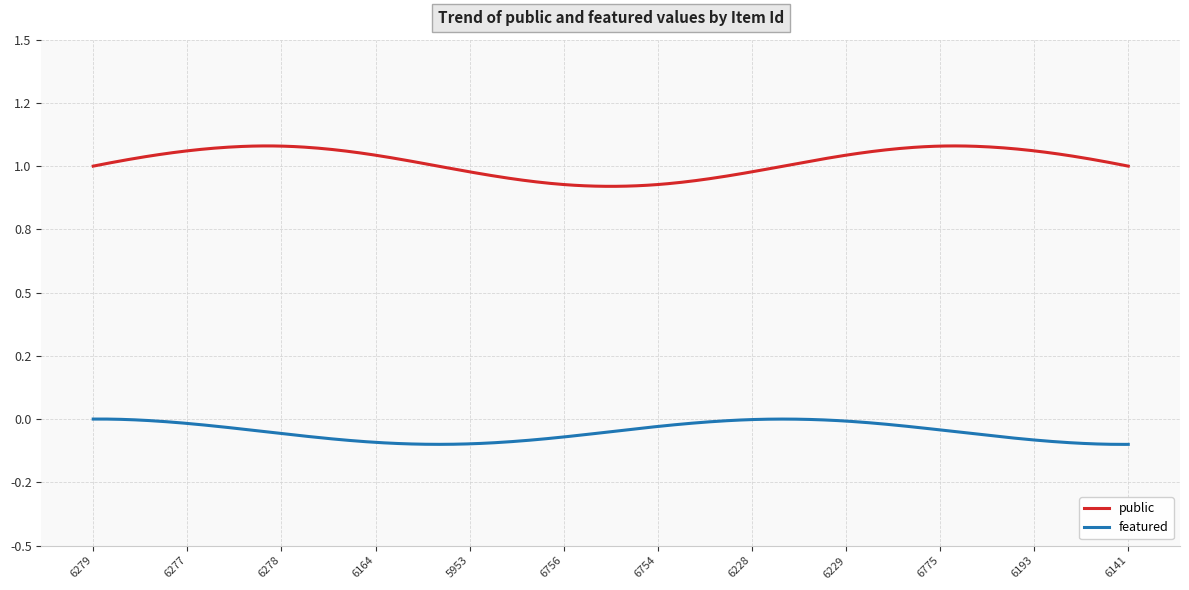

What is the value of the public point at the 3rd from the left?

1